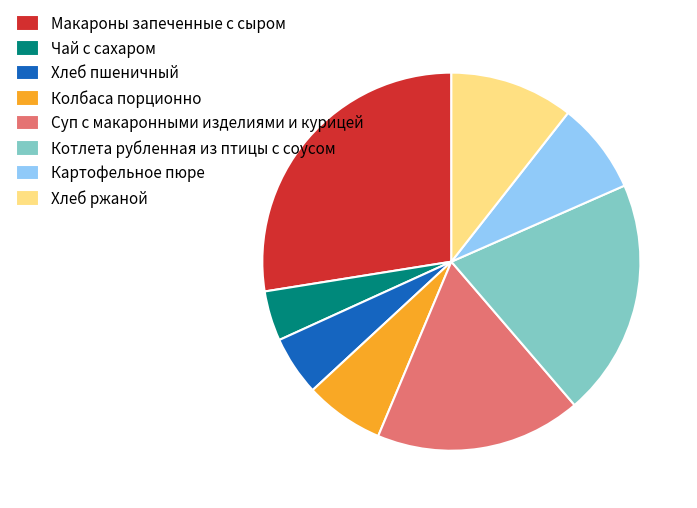

Which category has the biggest portion of the pie?

Макароны запеченные с сыром